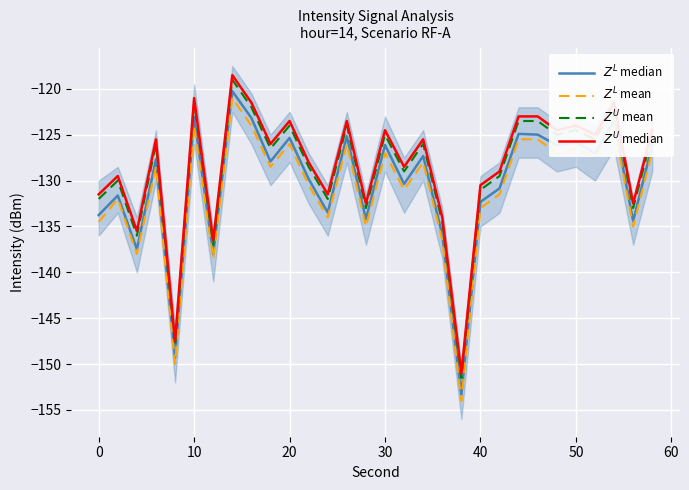

How many values in the $Z^L$ median series are below -127?

18